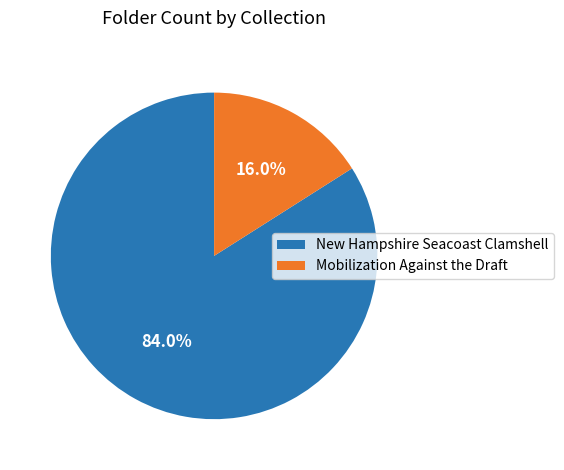

Does Mobilization Against the Draft account for over 50% of the chart?

No